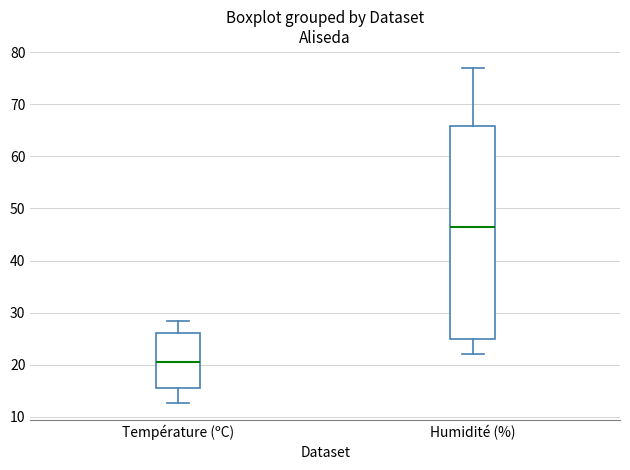

Which box is the tallest, from its lower edge to its upper edge?

Humidité (%)